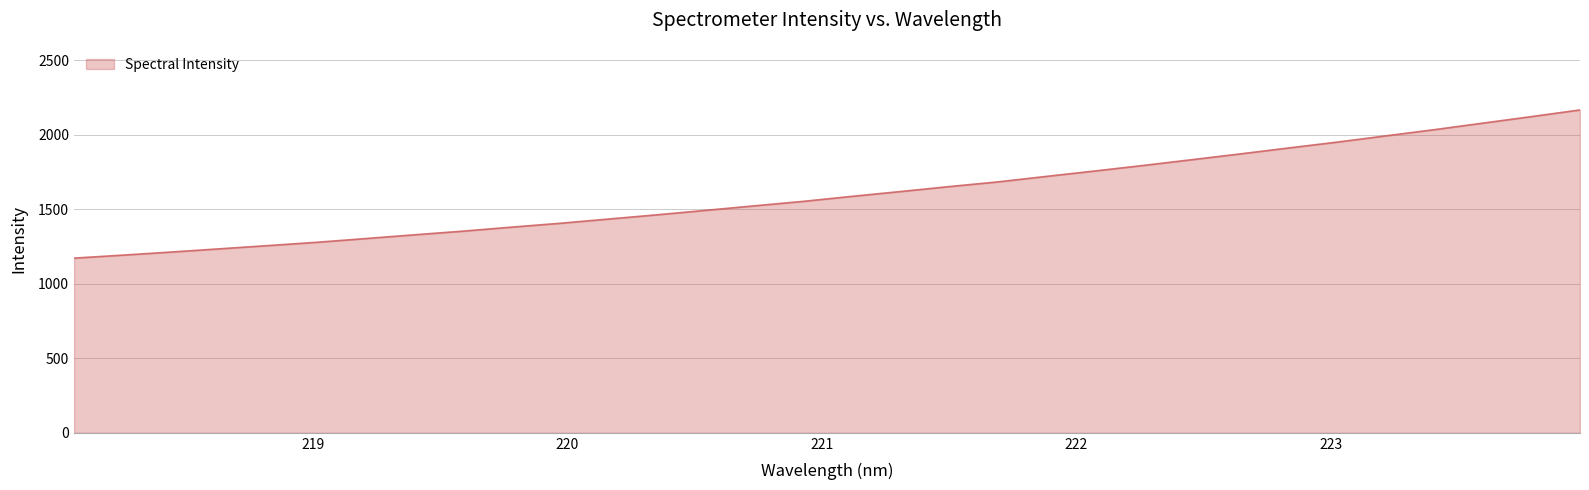

What is the minimum value shown in the chart?

1172.4